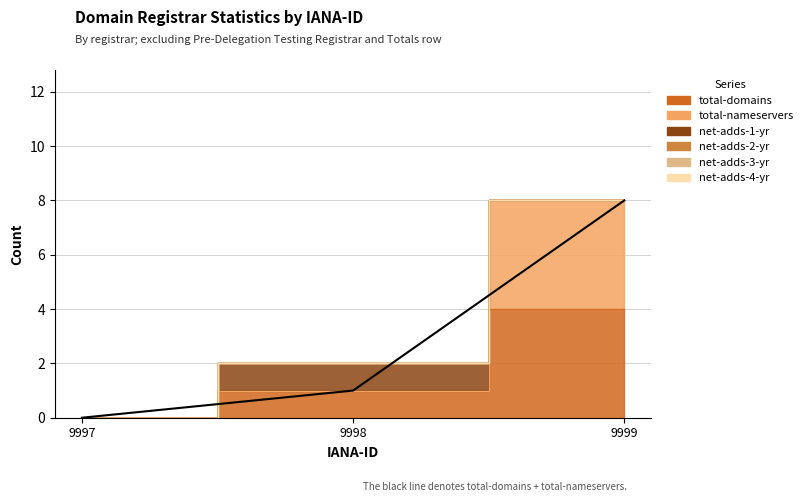

Reading right to left, extract all data points from this chart.

total-domains: 9999=4	9998=1	9997=0
total-nameservers: 9999=4	9998=0	9997=0
net-adds-1-yr: 9999=0	9998=1	9997=0
net-adds-2-yr: 9999=0	9998=0	9997=0
net-adds-3-yr: 9999=0	9998=0	9997=0
net-adds-4-yr: 9999=0	9998=0	9997=0